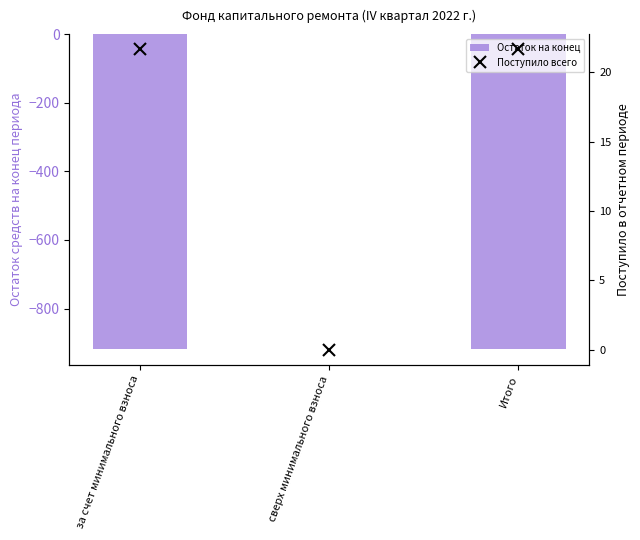

Reading left to right, extract all data points from this chart.

Остаток на конец: за счет минимального взноса=-917.6	сверх минимального взноса=0.0	Итого=-917.6
Поступило всего: за счет минимального взноса=21.7	сверх минимального взноса=0.0	Итого=21.7